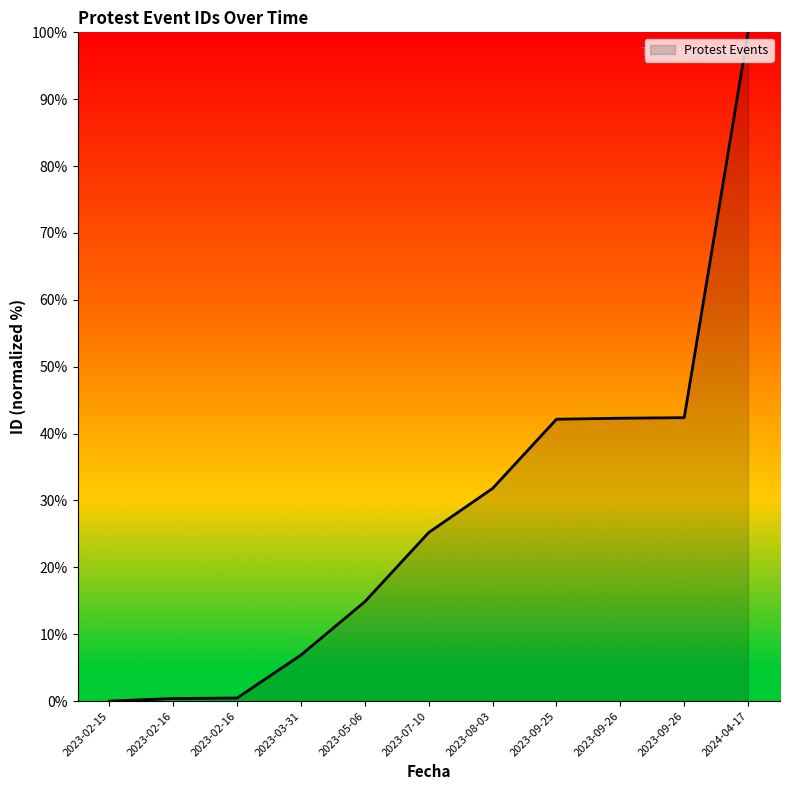

What is the maximum value shown in the chart?

100.0